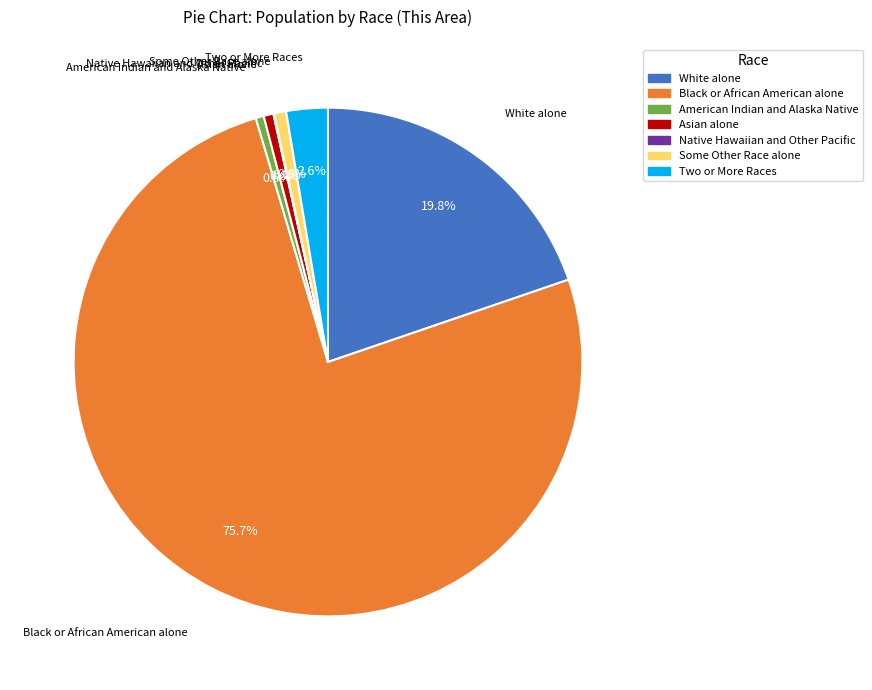

Is it true that White alone is 11% of the pie?

False